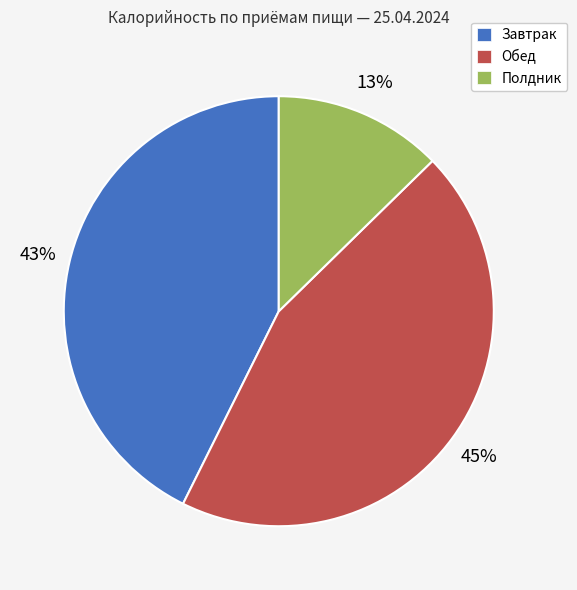

How many slices are in this pie chart?

3